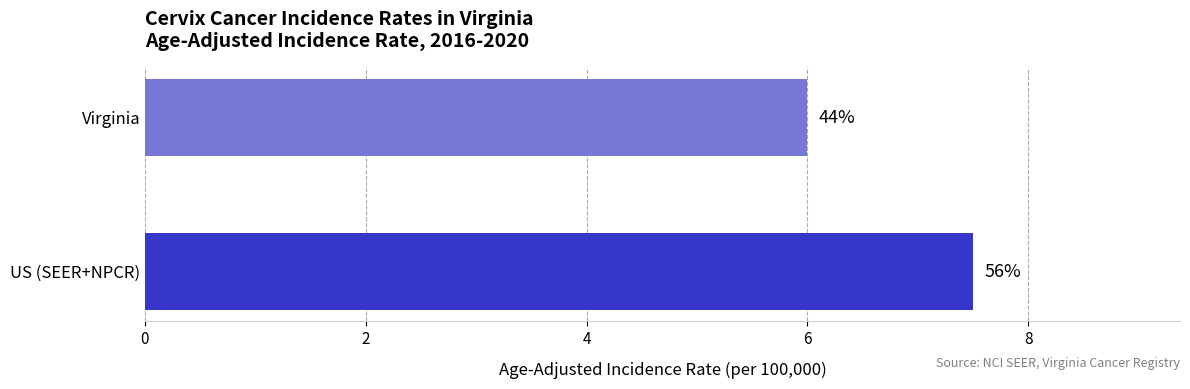

How many bars are there in total?

2